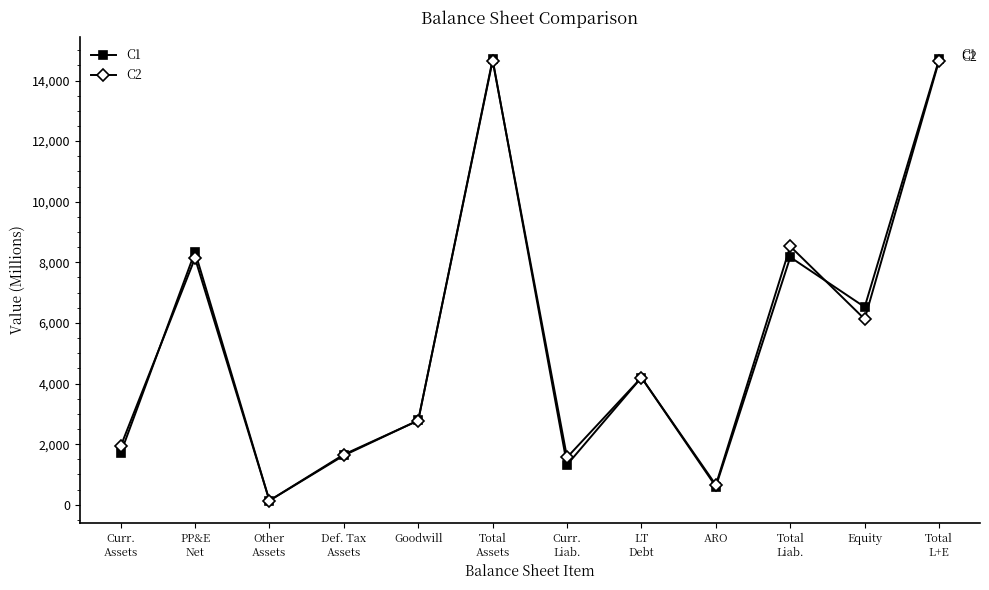

What is the label of the 11th point from the left?

Equity